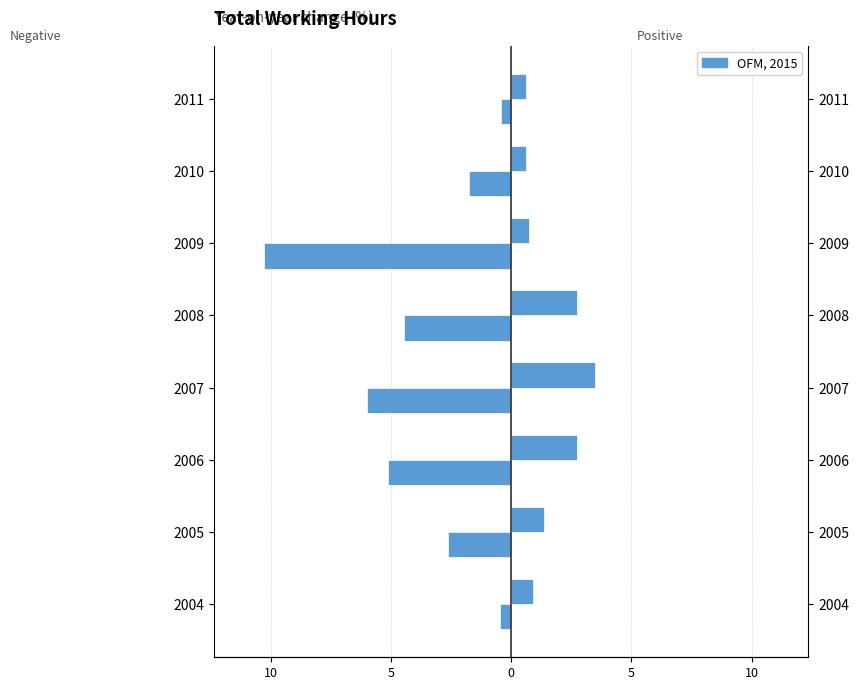

How many bars are there in total?

16